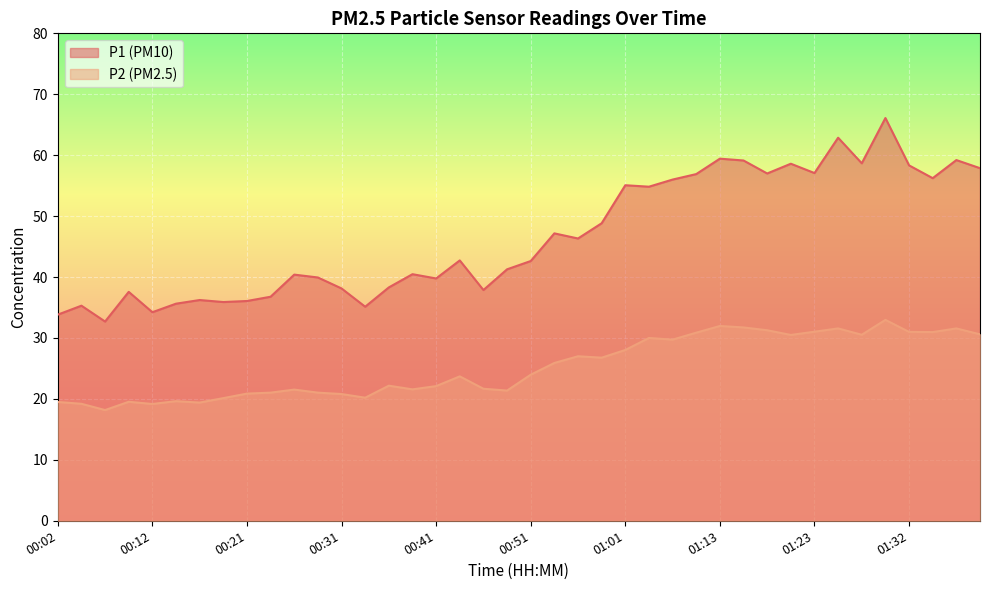

What is the total value across all series at 00:31?

58.9